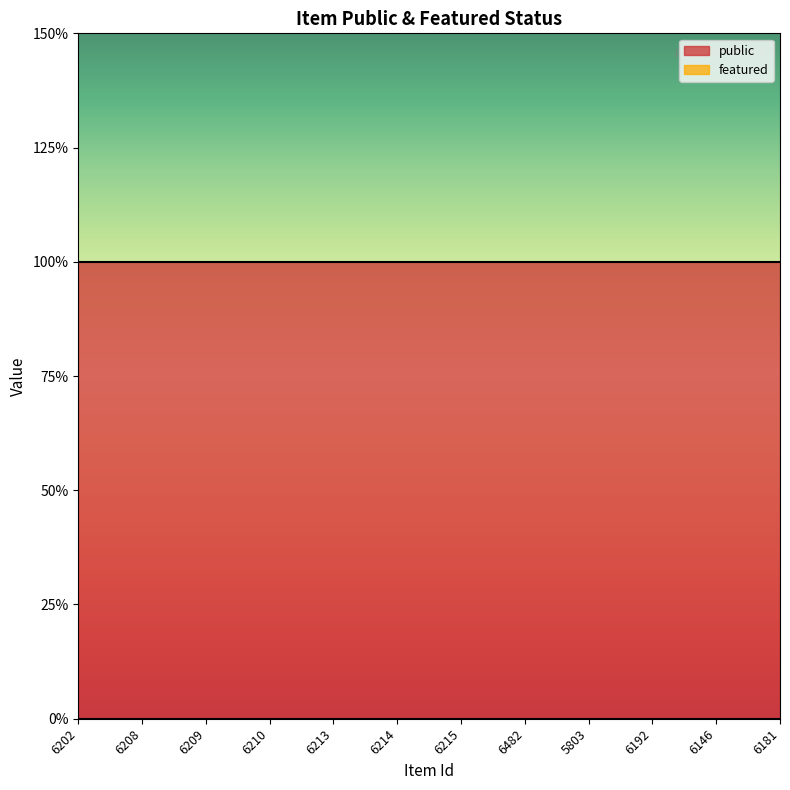

True or false: public has more than 2 points higher than both neighbors.

False